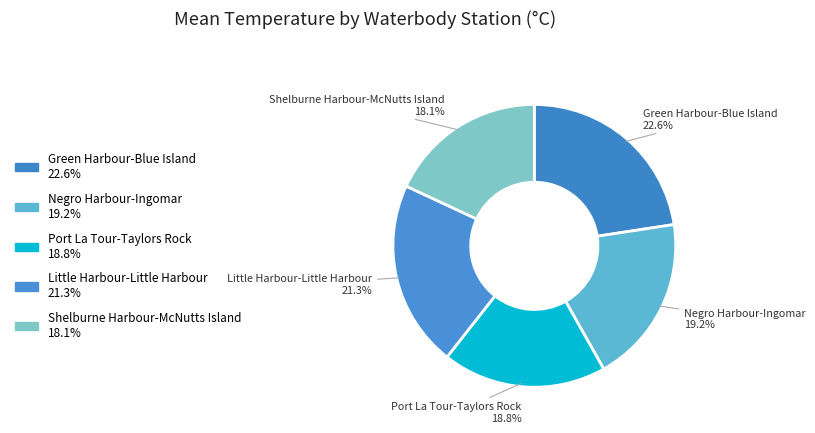

Which slice is the largest?

Green Harbour-Blue Island